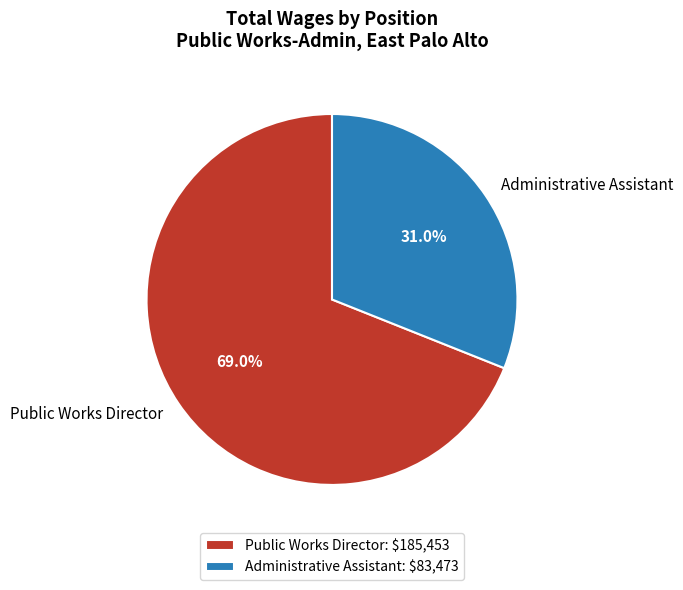

Is it true that Administrative Assistant is 31% of the pie?

True